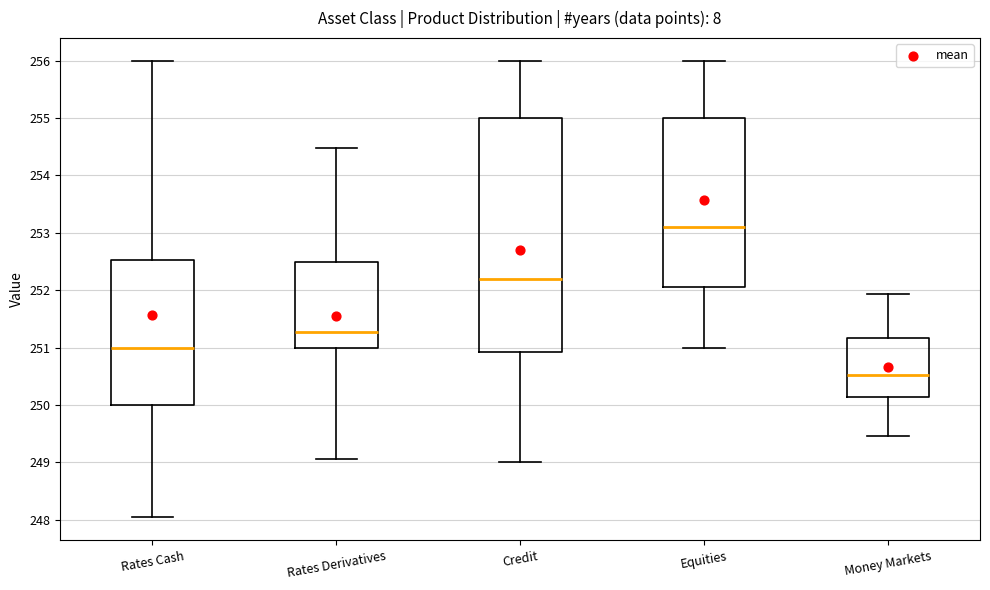

Reading left to right, read every box against the y-axis: the position of its median line, the range the box covers, and the ends of its whiskers. The values are not printed on the chart, so give them approximately, as read against the axis.

Rates Cash: median 251.0, box 250.0 to 252.5, whiskers 248.0 to 256.0
Rates Derivatives: median 251.3, box 251.0 to 252.5, whiskers 249.1 to 254.5
Credit: median 252.2, box 250.9 to 255.0, whiskers 249.0 to 256.0
Equities: median 253.1, box 252.1 to 255.0, whiskers 251.0 to 256.0
Money Markets: median 250.5, box 250.1 to 251.2, whiskers 249.5 to 251.9